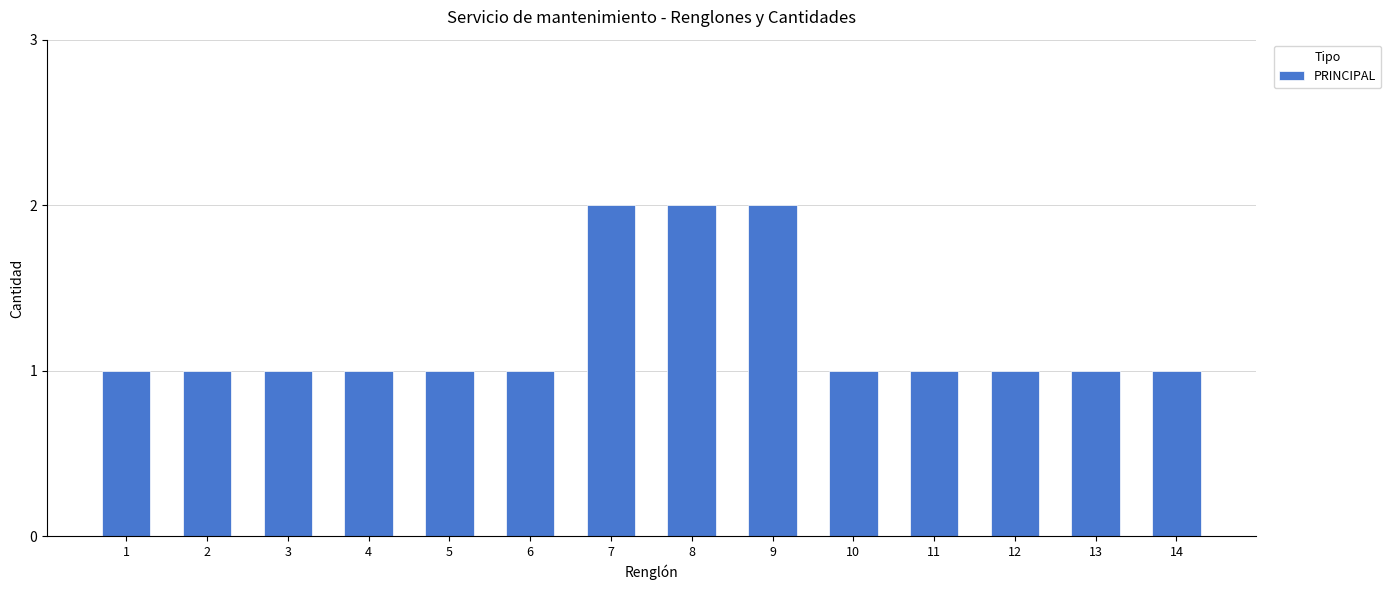

What is the ratio of the value at 11 to the value at 1?

1.0